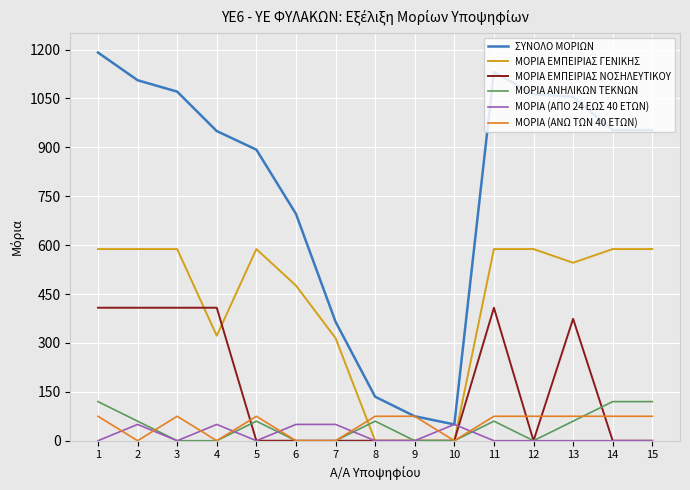

Which series has the widest spread of values?

ΣΥΝΟΛΟ ΜΟΡΙΩΝ